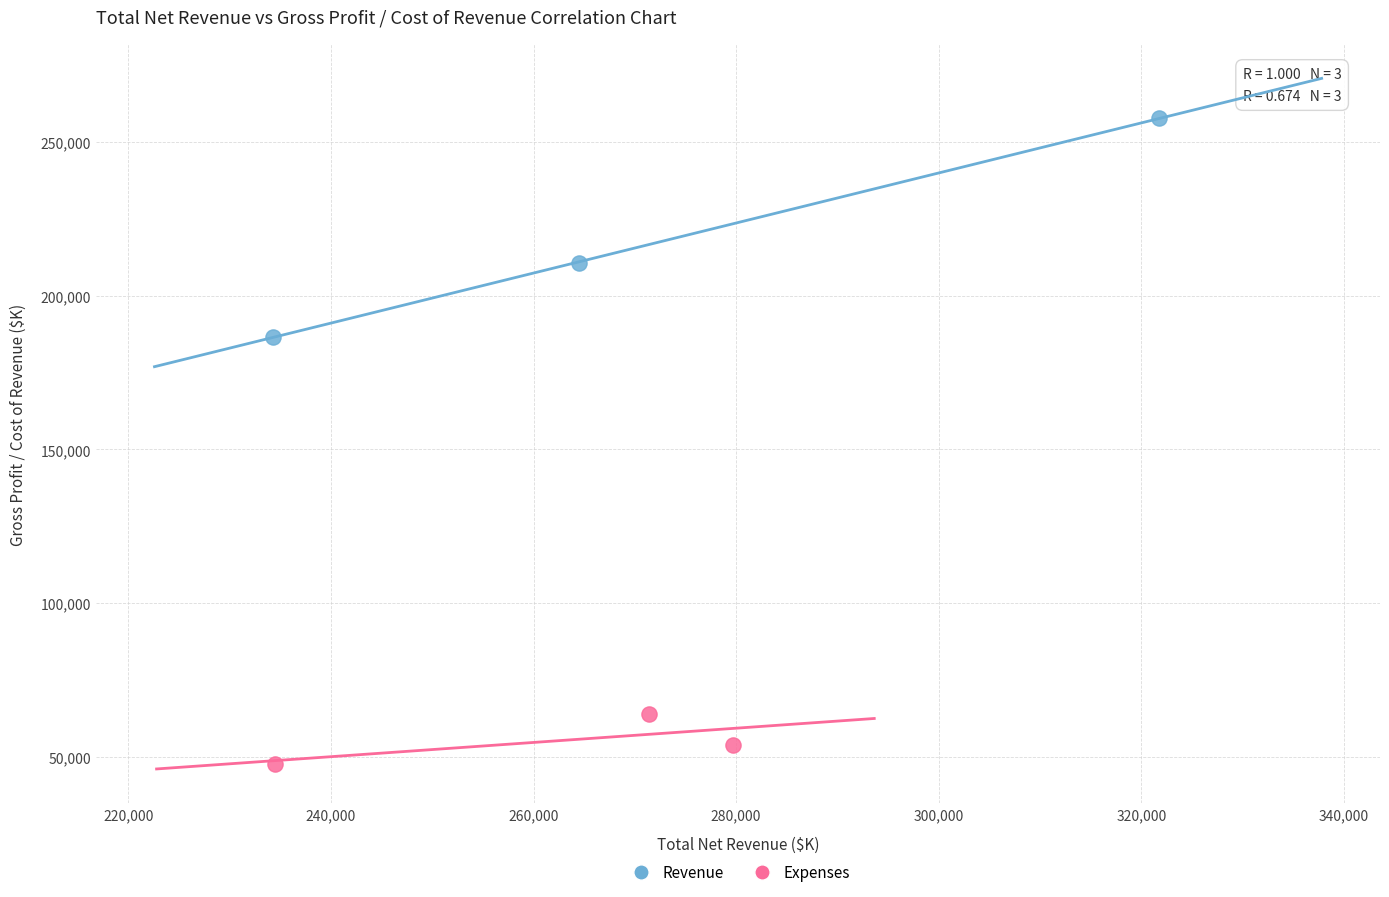

Which series reaches the maximum Y coordinate?

Revenue